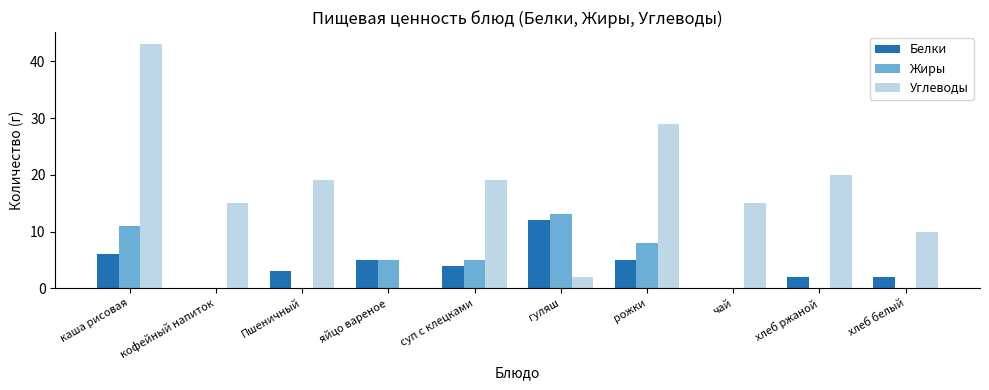

Does the chart contain stacked bars?

No